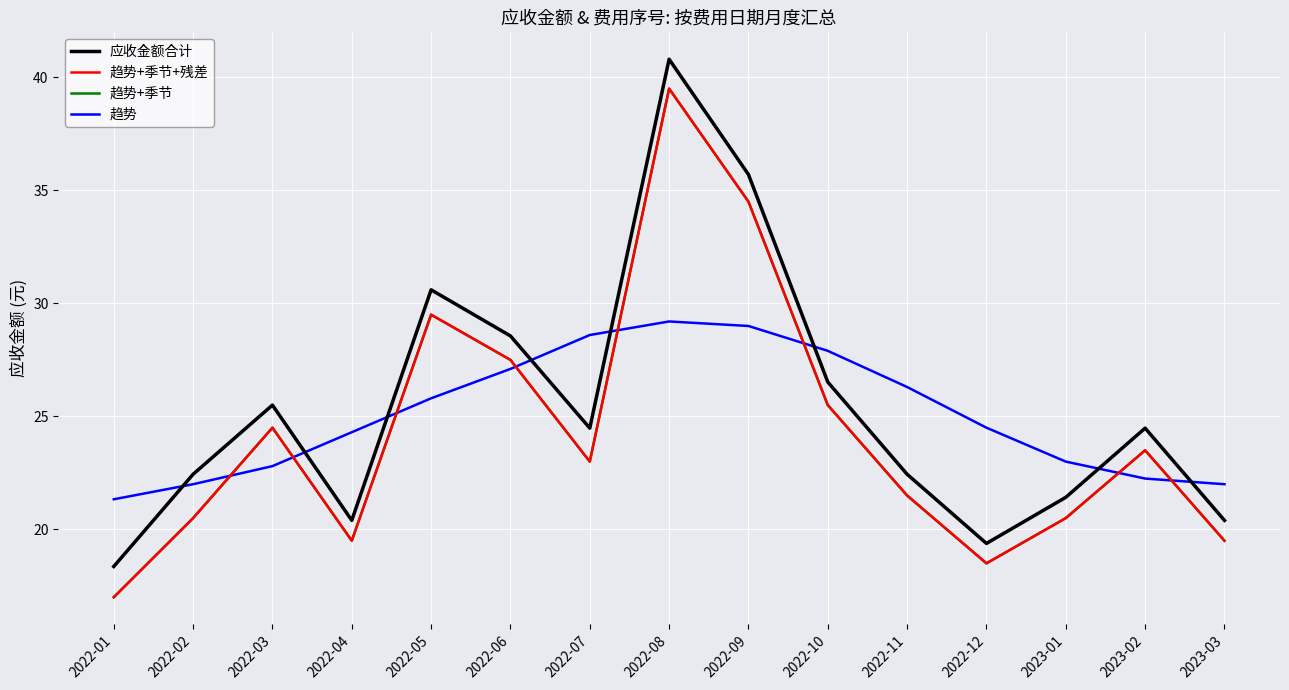

Reading left to right, transcribe all the data shown in this chart.

应收金额合计: 2022-01=18.4	2022-02=22.4	2022-03=25.5	2022-04=20.4	2022-05=30.6	2022-06=28.6	2022-07=24.5	2022-08=40.8	2022-09=35.7	2022-10=26.5	2022-11=22.4	2022-12=19.4	2023-01=21.4	2023-02=24.5	2023-03=20.4
趋势+季节+残差: 2022-01=17.0	2022-02=20.5	2022-03=24.5	2022-04=19.5	2022-05=29.5	2022-06=27.5	2022-07=23.0	2022-08=39.5	2022-09=34.5	2022-10=25.5	2022-11=21.5	2022-12=18.5	2023-01=20.5	2023-02=23.5	2023-03=19.5
趋势+季节: 2022-01=17.0	2022-02=20.5	2022-03=24.5	2022-04=19.5	2022-05=29.5	2022-06=27.5	2022-07=23.0	2022-08=39.5	2022-09=34.5	2022-10=25.5	2022-11=21.5	2022-12=18.5	2023-01=20.5	2023-02=23.5	2023-03=19.5
趋势: 2022-01=21.3	2022-02=22.0	2022-03=22.8	2022-04=24.3	2022-05=25.8	2022-06=27.1	2022-07=28.6	2022-08=29.2	2022-09=29.0	2022-10=27.9	2022-11=26.3	2022-12=24.5	2023-01=23.0	2023-02=22.2	2023-03=22.0